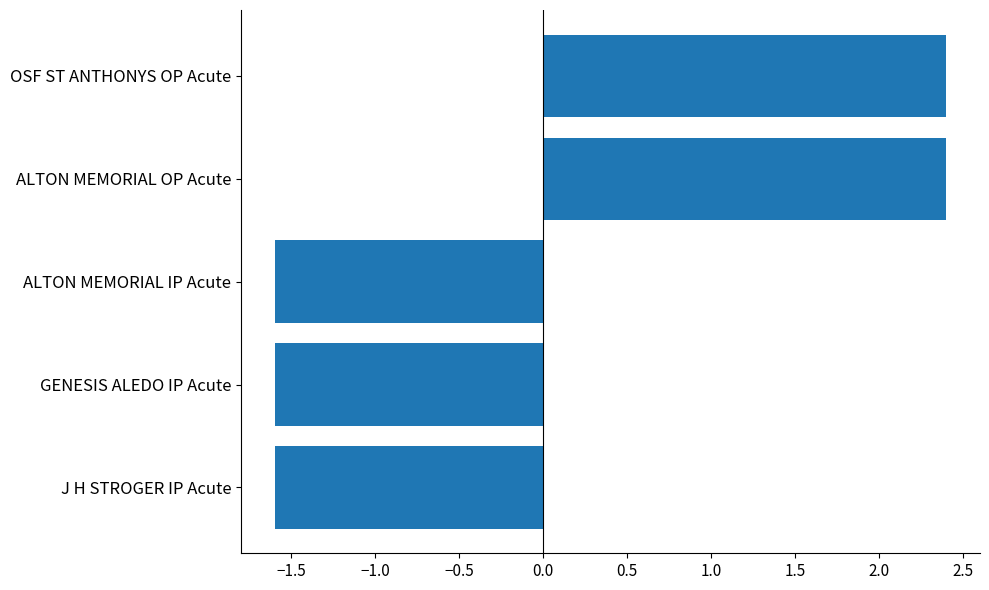

Is it true that the value at ALTON MEMORIAL IP Acute is -1.6?

True